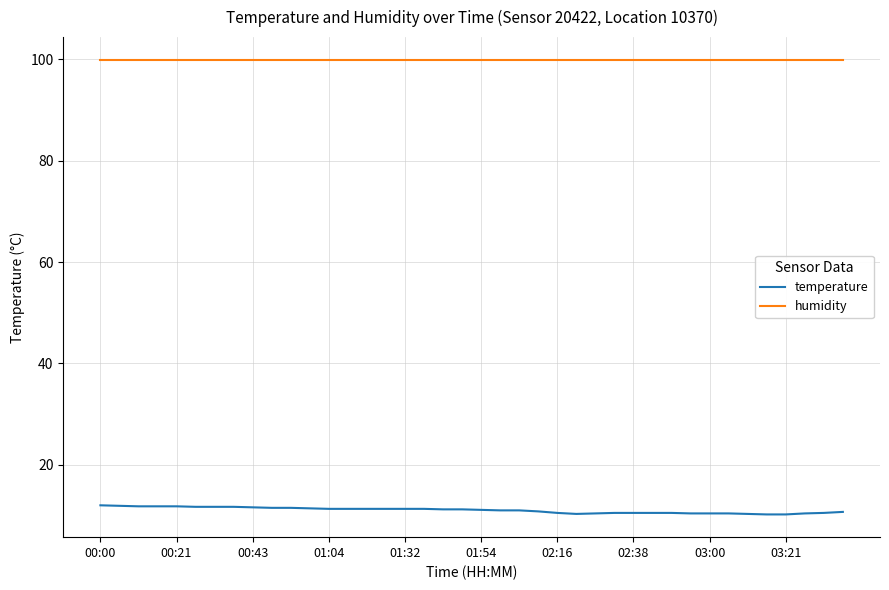

What is the greatest value displayed?

99.9